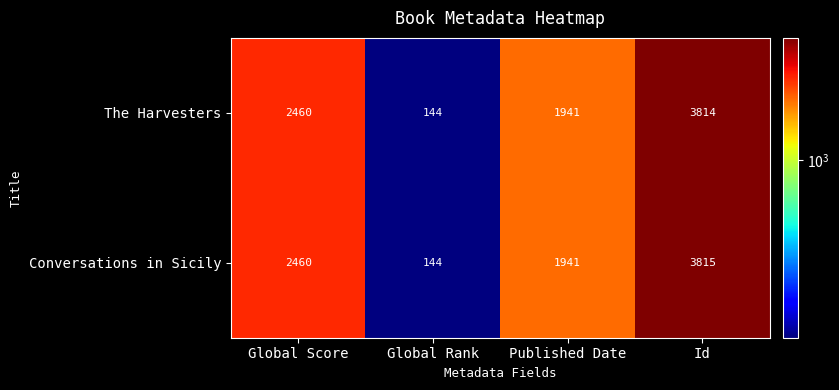

At how many categories does at least one series exceed 1951?

2